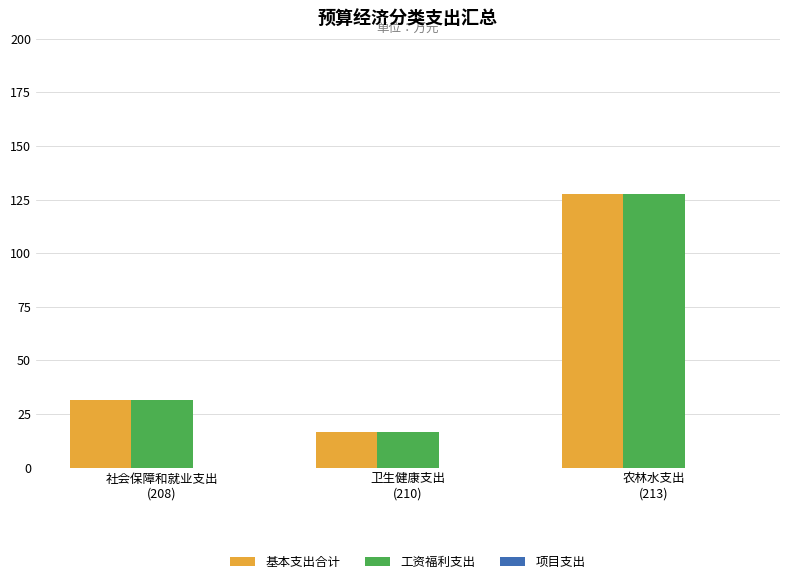

What is the average value of the 基本支出合计 series?

58.6